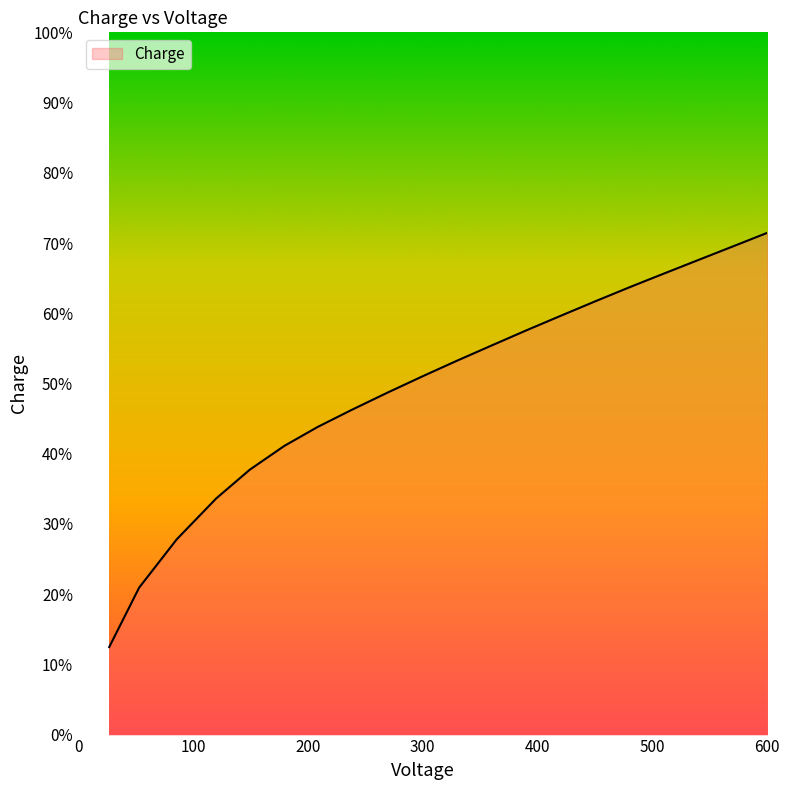

What is the difference between the maximum and minimum values?

59.0